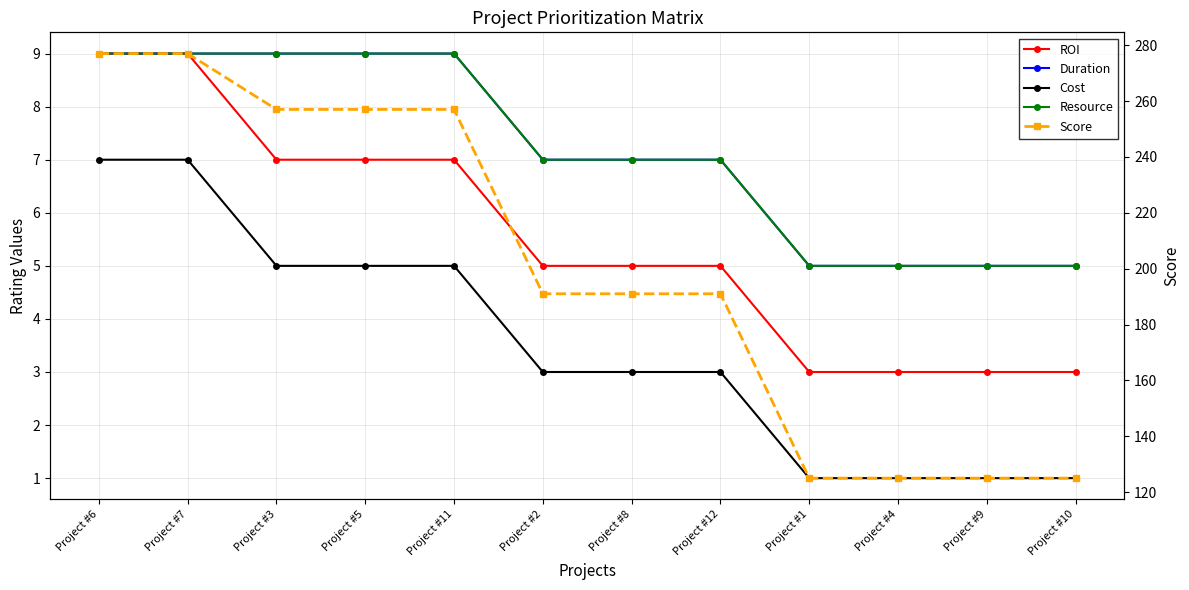

True or false: Score and Duration intersect in this chart.

False